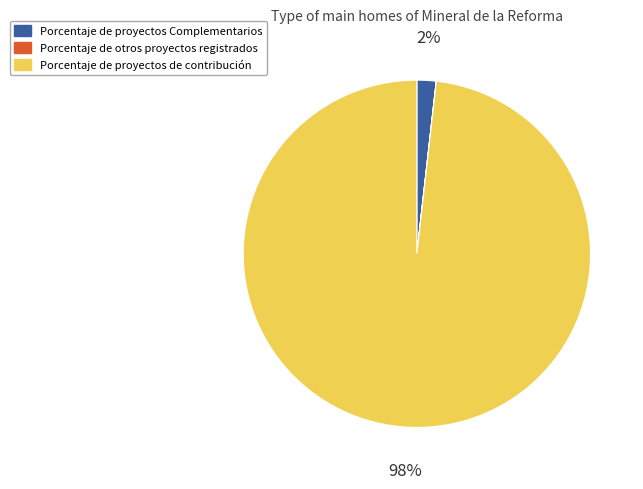

To the nearest percent, what is the difference between the largest and smallest slice percentages?

98%